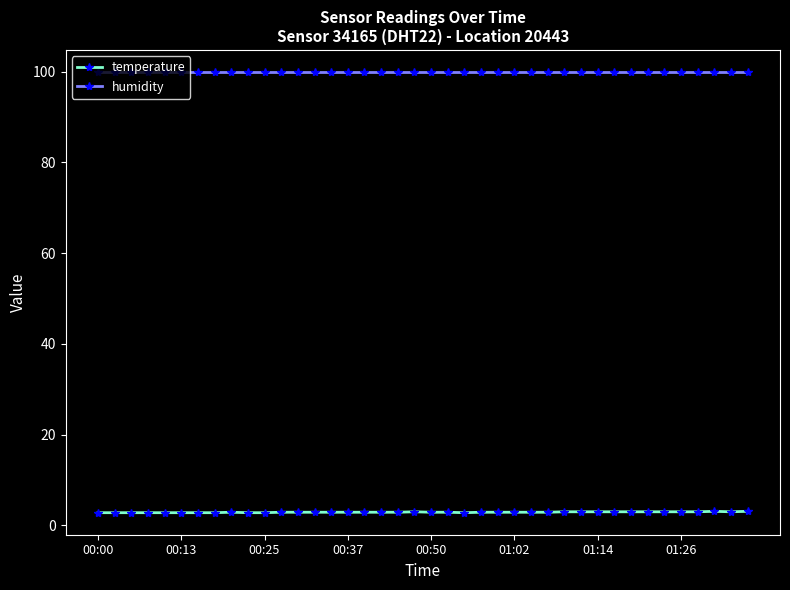

Is this an area chart (filled region under the line)?

No